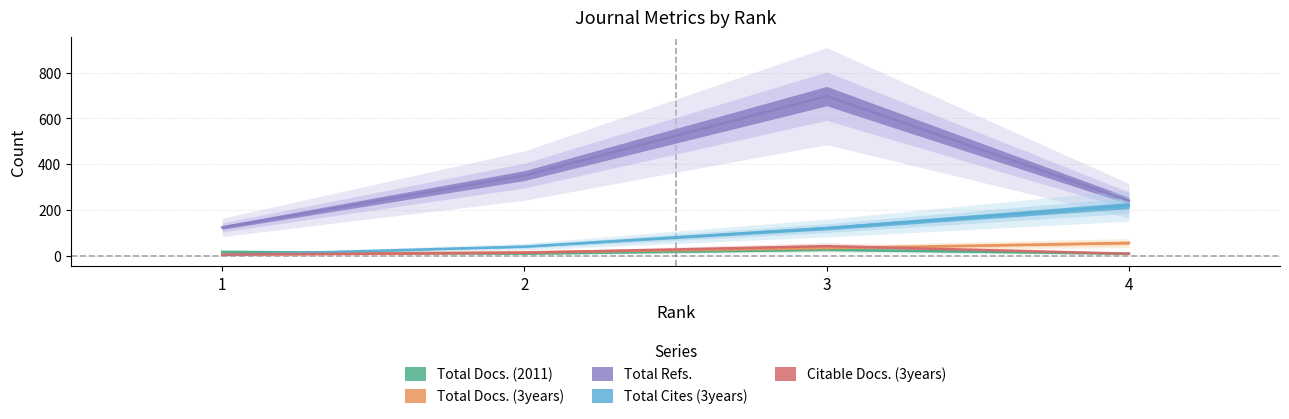

Is the value of Citable Docs. (3years) at 4 greater than the value of Total Docs. (3years) at 2?

No